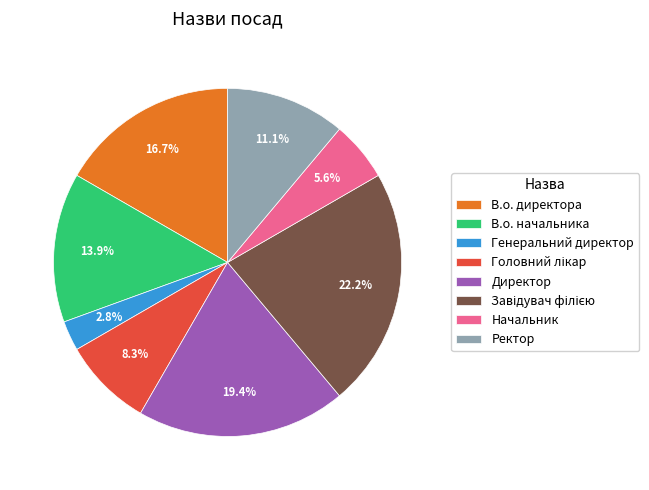

Does Директор represent more than half of the total?

No